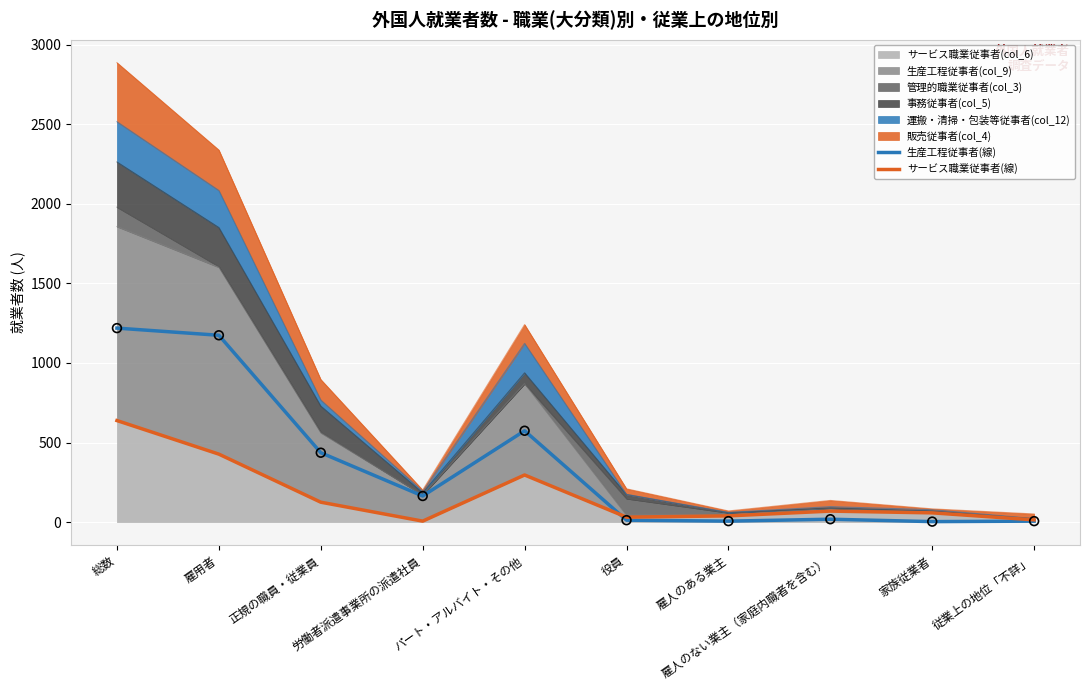

Which series contains the highest Y value?

生産工程従事者(線)